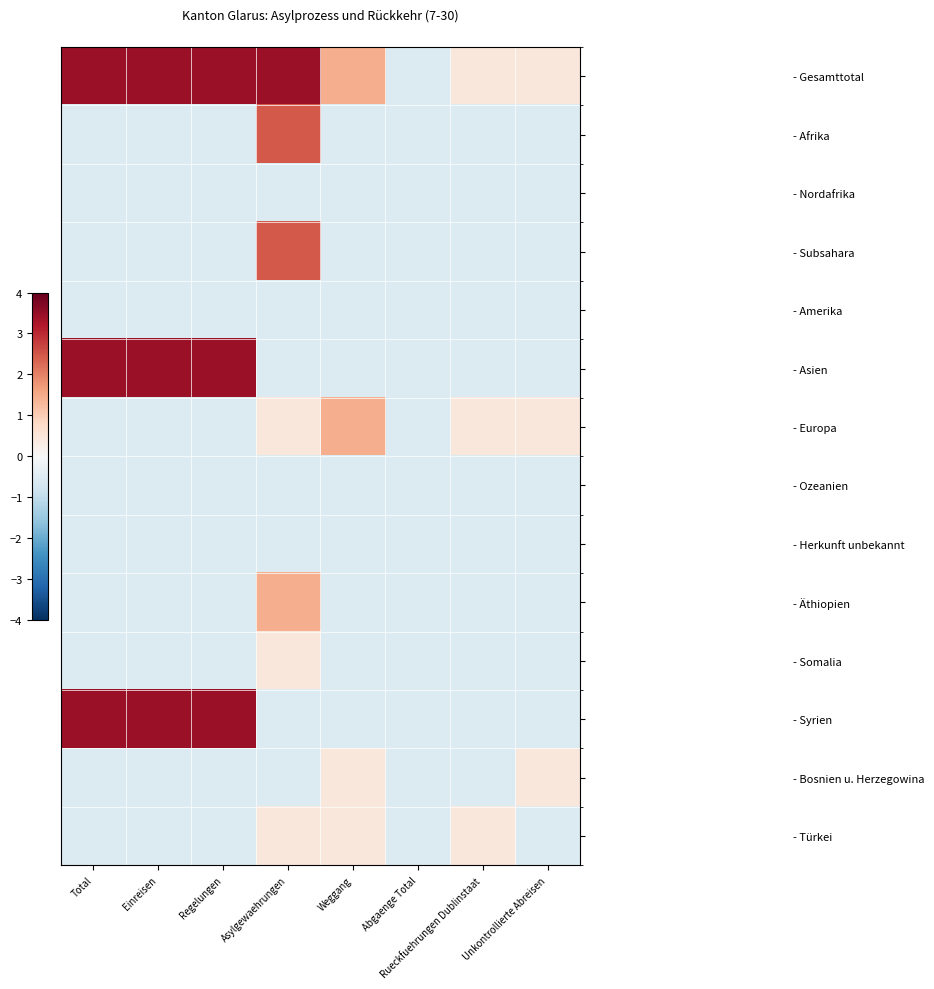

What is the smallest value displayed?

-0.6